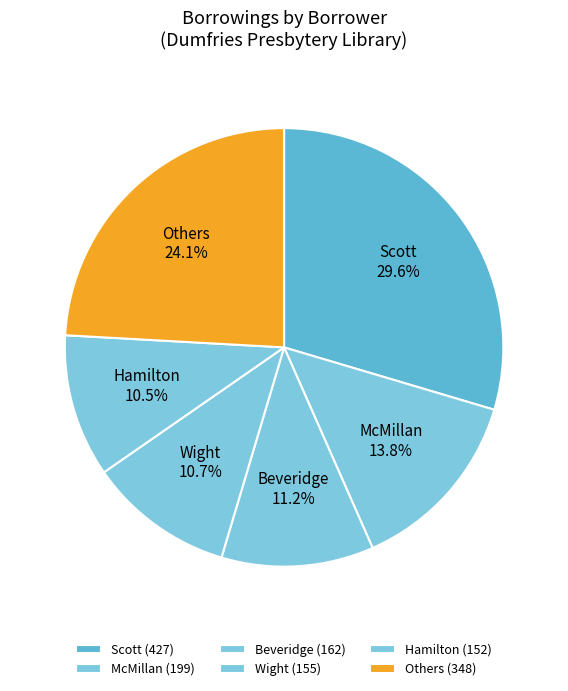

Between Beveridge 11.2% and Others 24.1%, which is larger?

Others 24.1%